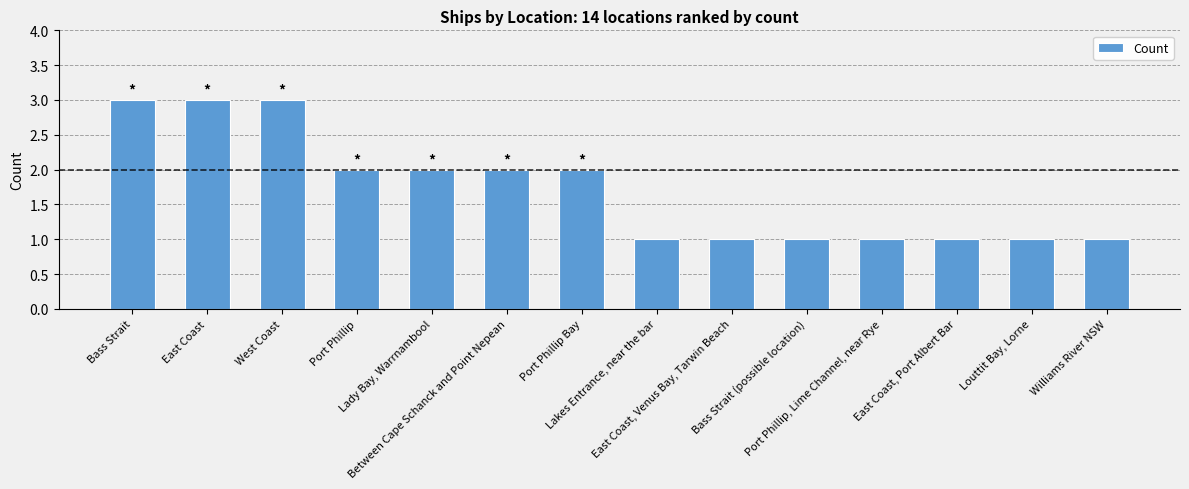

Count the values in the range 1 to 2.

11